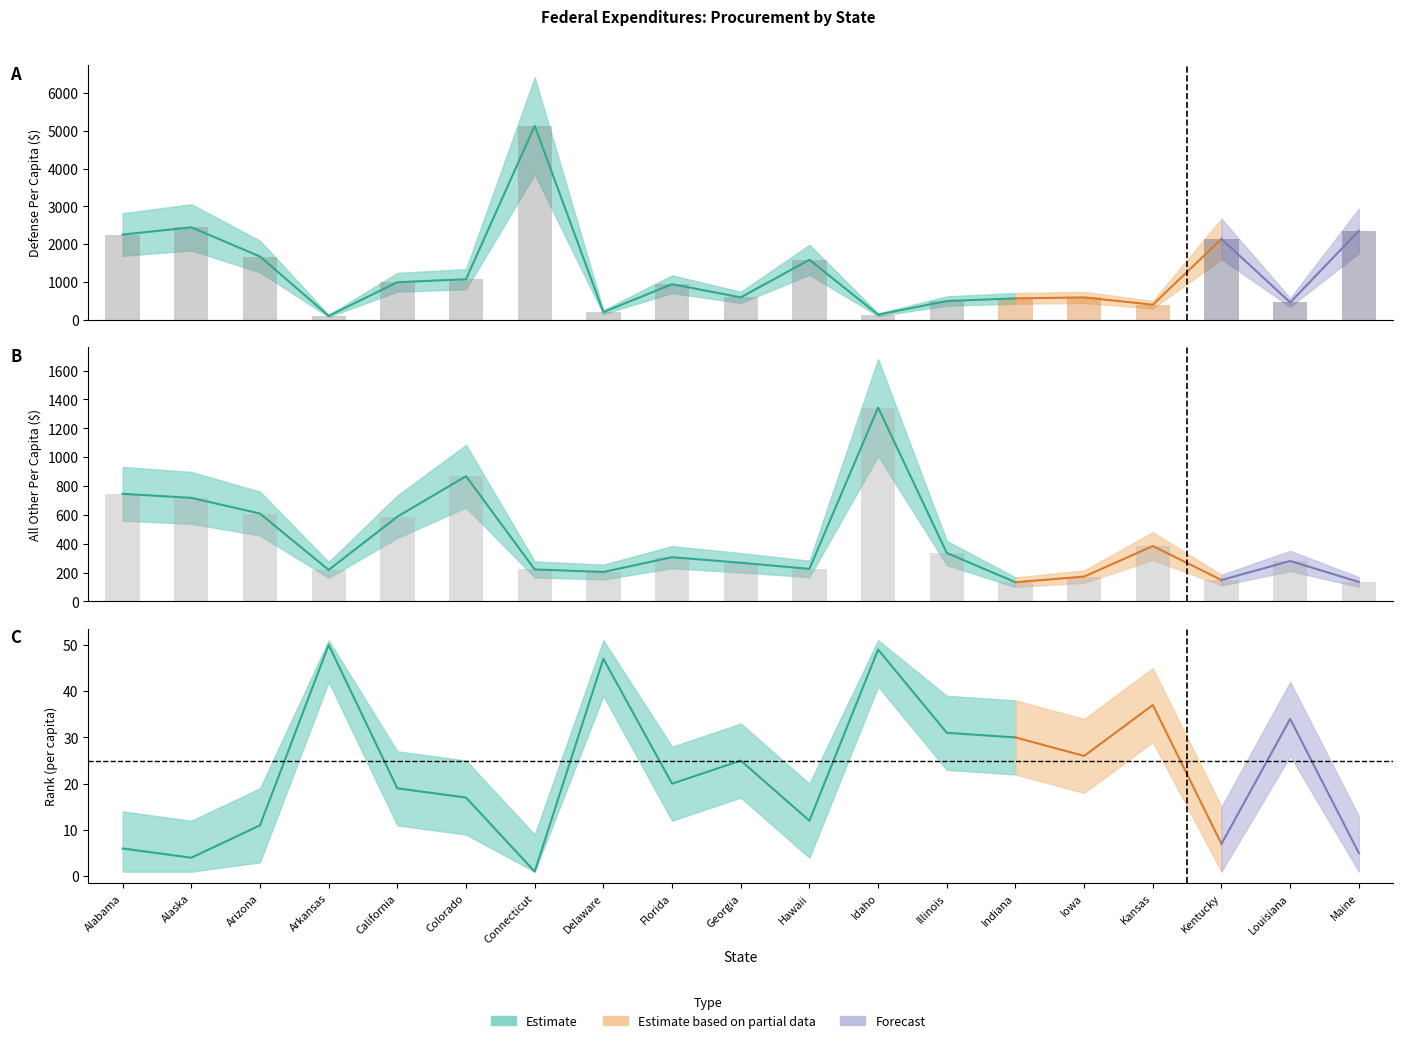

What is the spread (max minus min) of values at Illinois?

159.0